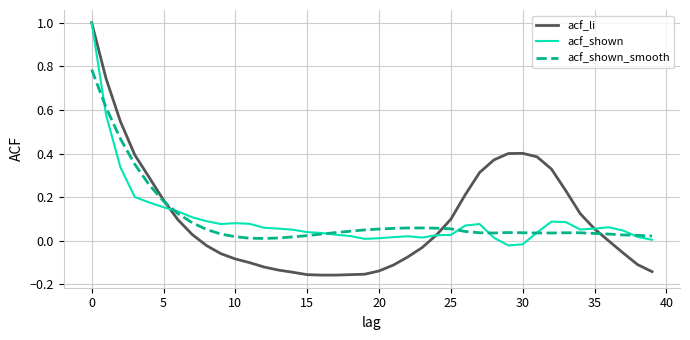

What is the maximum value shown in the chart?

1.0